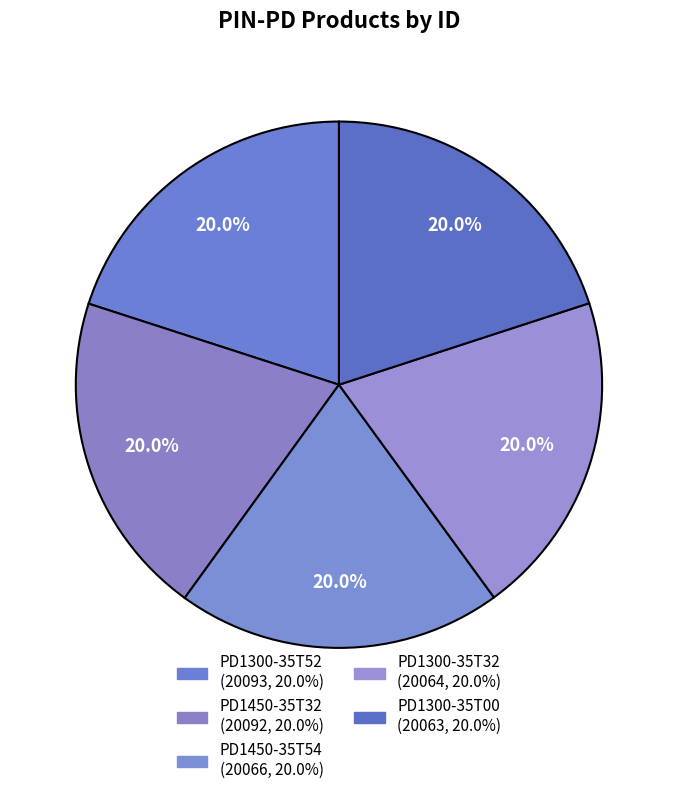

What portion of the pie excludes PD1300-35T00?

80.0%